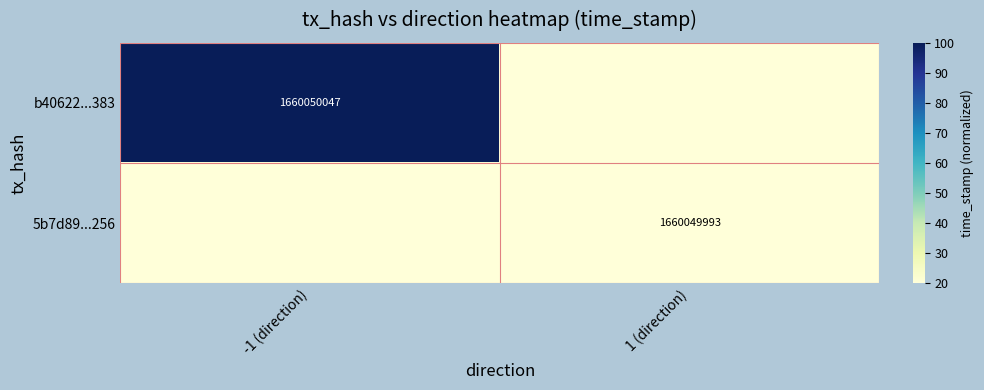

The b40622...383 series shows 2711085548 at -1 (direction). True or false?

False